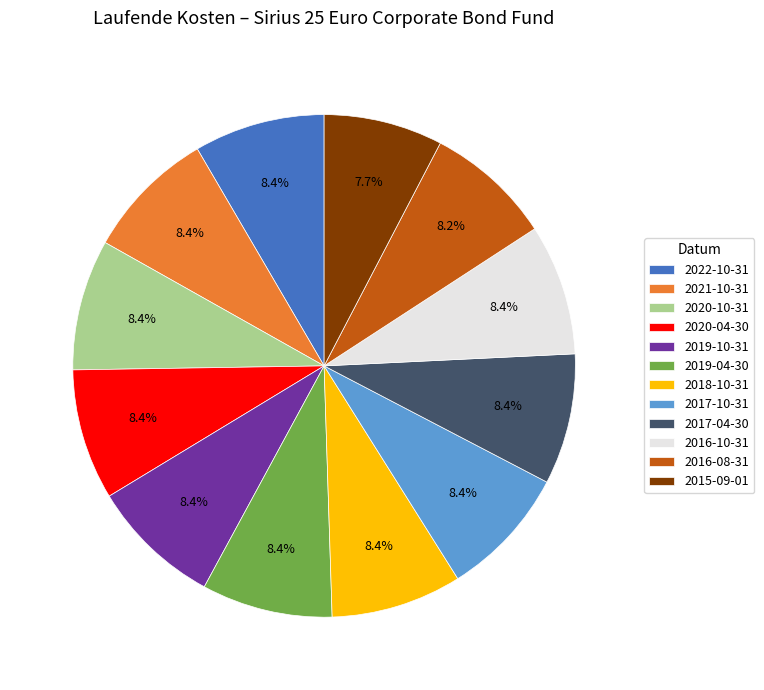

Is it true that 2018-10-31 is 8% of the pie?

True